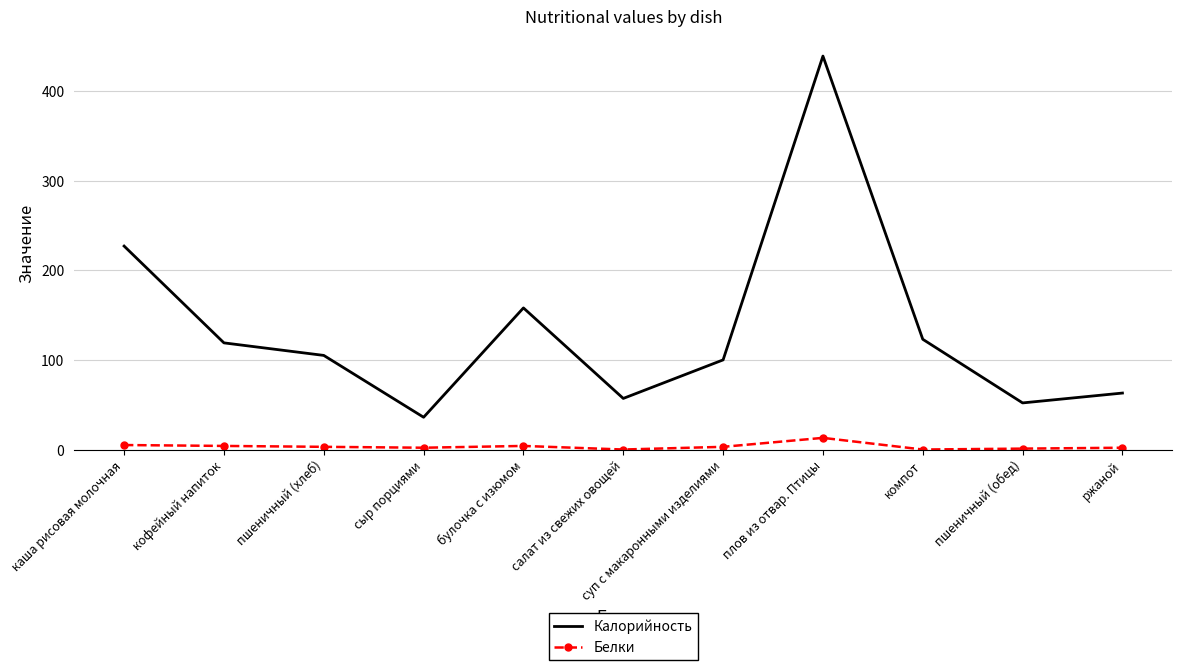

Rank the series by their maximum value, from lowest to highest.

Белки, Калорийность